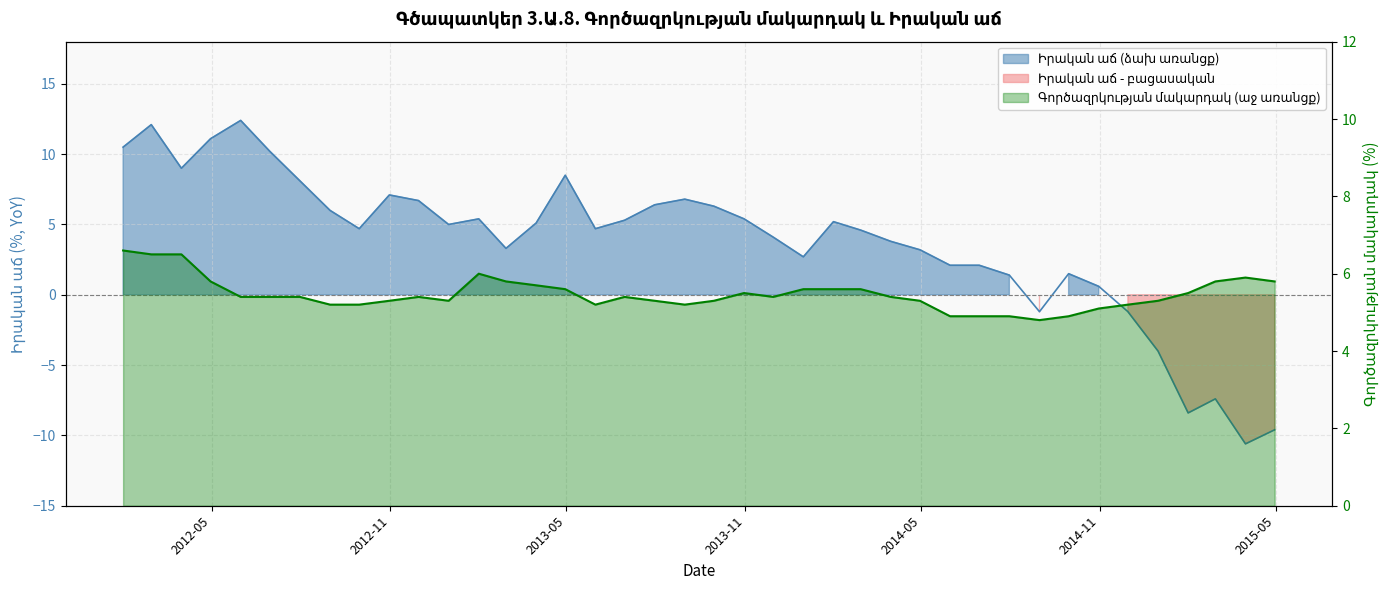

Which category has the highest value across all series?

2012-05-31